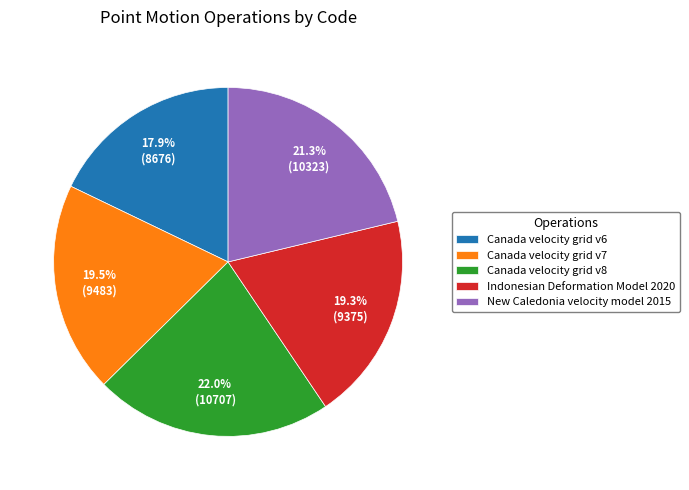

To the nearest percent, what is the combined percentage of Canada velocity grid v7 and Canada velocity grid v8?

42%